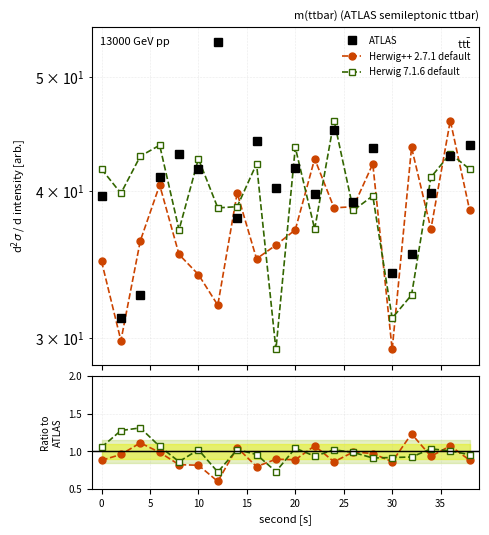

Reading left to right, transcribe all the data shown in this chart.

ATLAS: 39.6	31.2	32.6	41.1	43.0	41.7	53.5	38.0	44.1	40.2	41.8	39.7	45.0	39.1	43.5	34.1	35.4	39.8	42.8	43.7
Herwig++ 2.7.1 default: 34.9	29.9	36.3	40.5	35.3	34.0	32.0	39.8	35.0	36.0	37.1	42.6	38.7	38.8	42.2	29.4	43.5	37.1	45.9	38.5
Herwig 7.1.6 default: 41.7	39.8	42.8	43.7	37.1	42.6	38.7	38.8	42.2	29.4	43.5	37.1	45.9	38.5	39.6	31.2	32.6	41.1	43.0	41.7